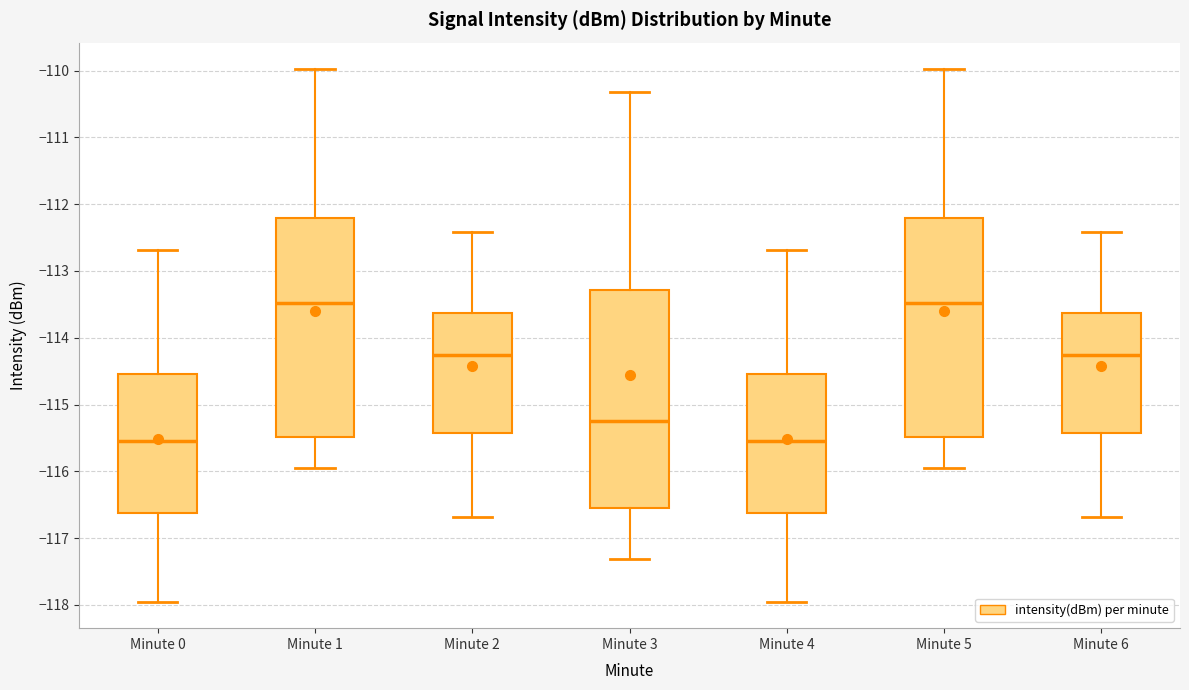

Where is the lower edge of the box for Minute 2 on the y-axis? The values are not printed on the chart, so give them approximately, as read against the axis.

-115.4